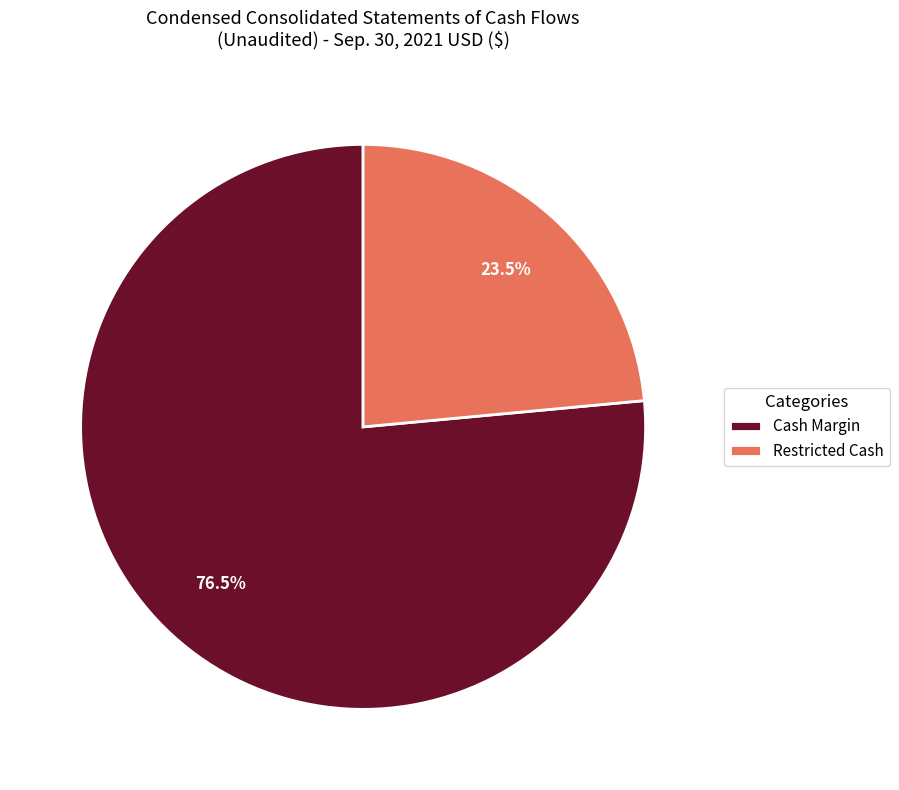

How many segments does this pie chart have?

2